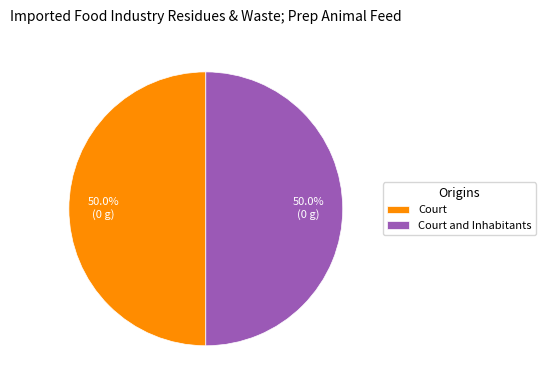

What is the ratio of the value at Court and Inhabitants to the value at Court?

1.0